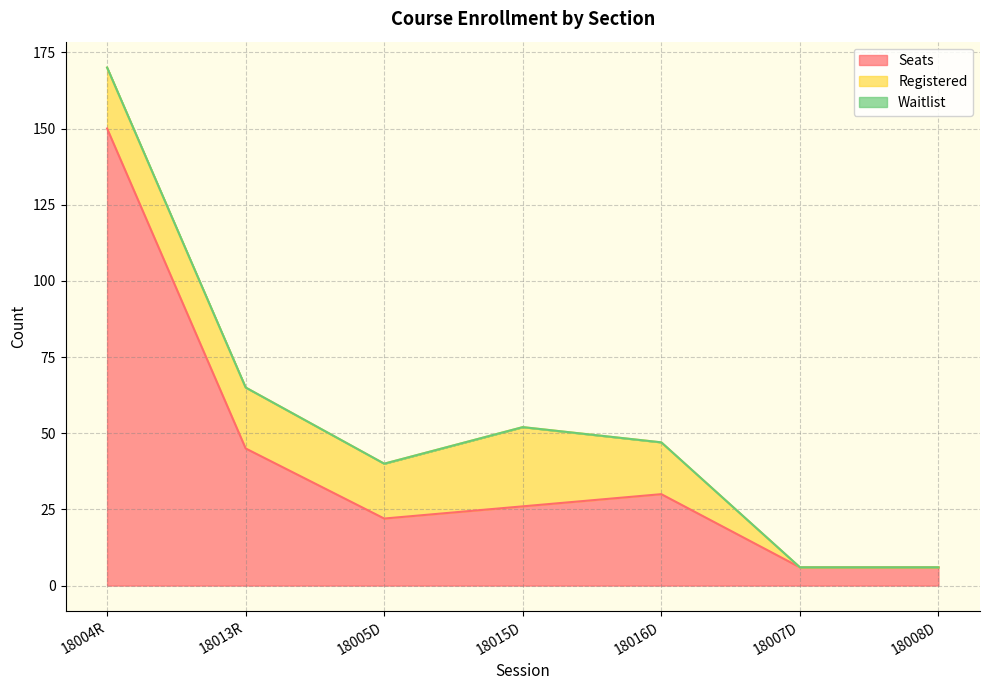

True or false: Waitlist and Seats intersect in this chart.

False